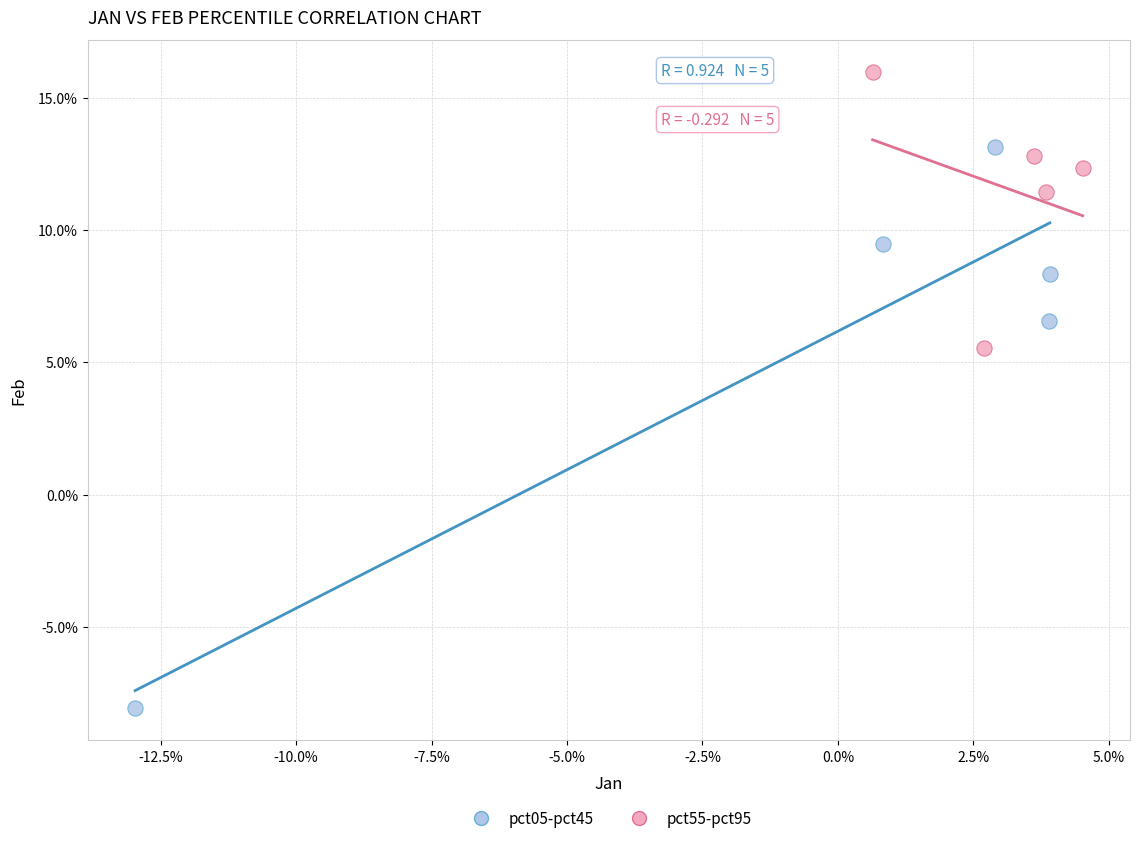

Which series has the widest spread of Y values?

pct05-pct45